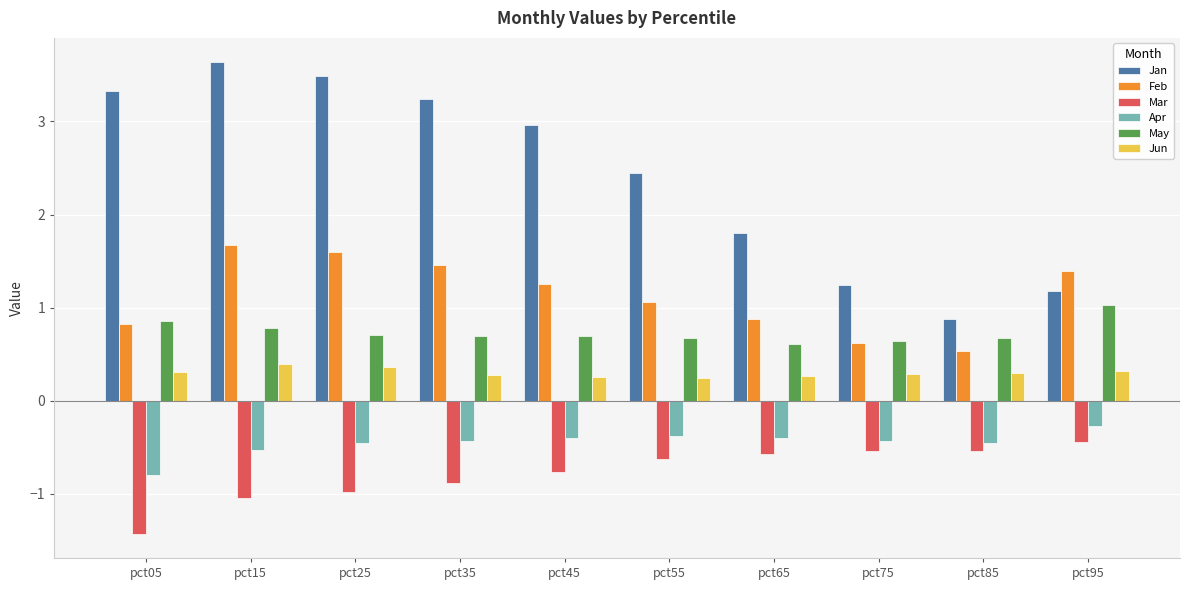

Which series has the largest range (max minus min)?

Jan